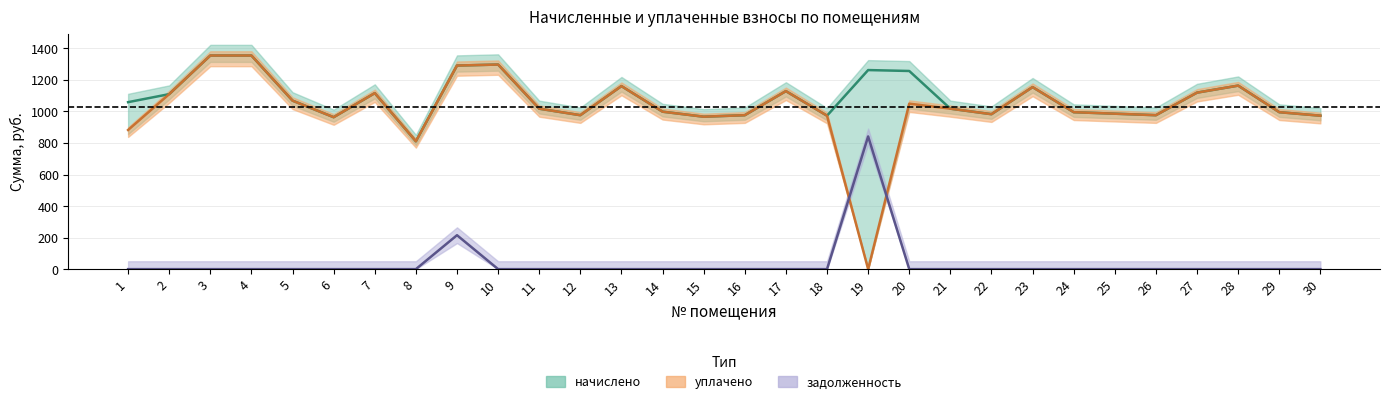

How many values in the уплачено series are below 1017?

15